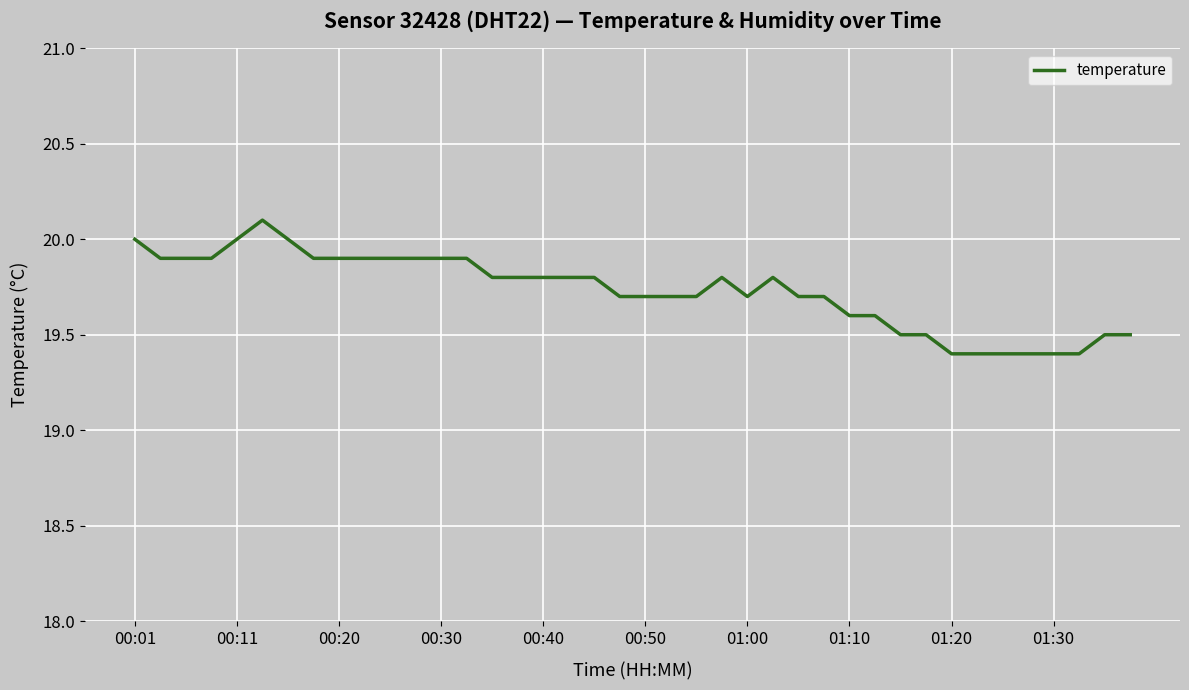

What is the greatest value displayed?

20.1